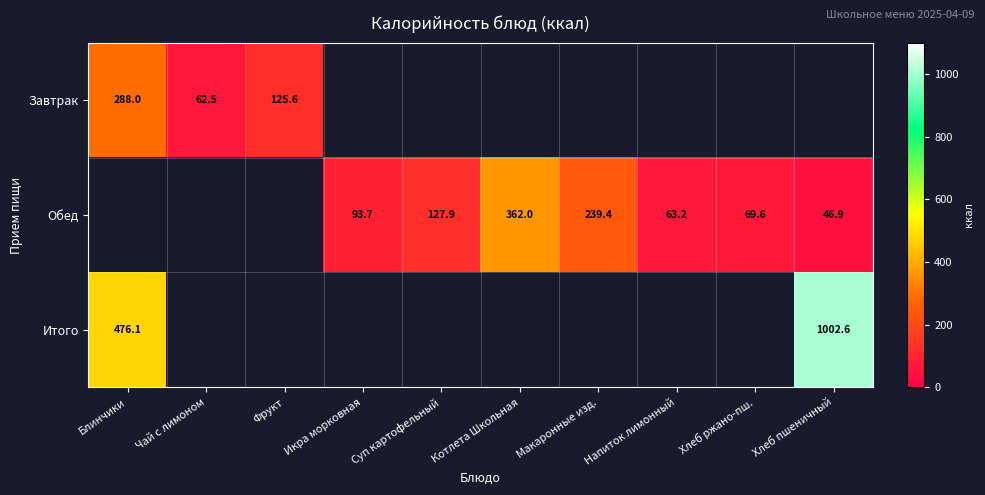

Which label corresponds to the largest value in the chart?

Хлеб пшеничный